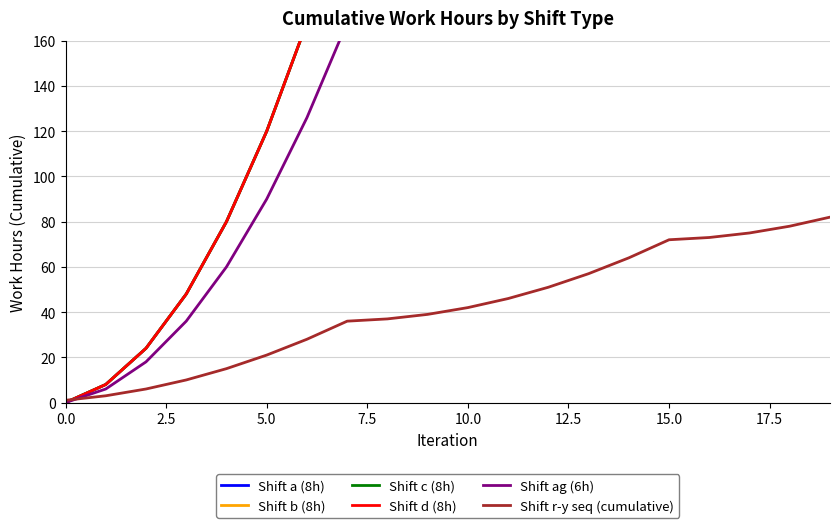

How many lines are shown in the chart?

6